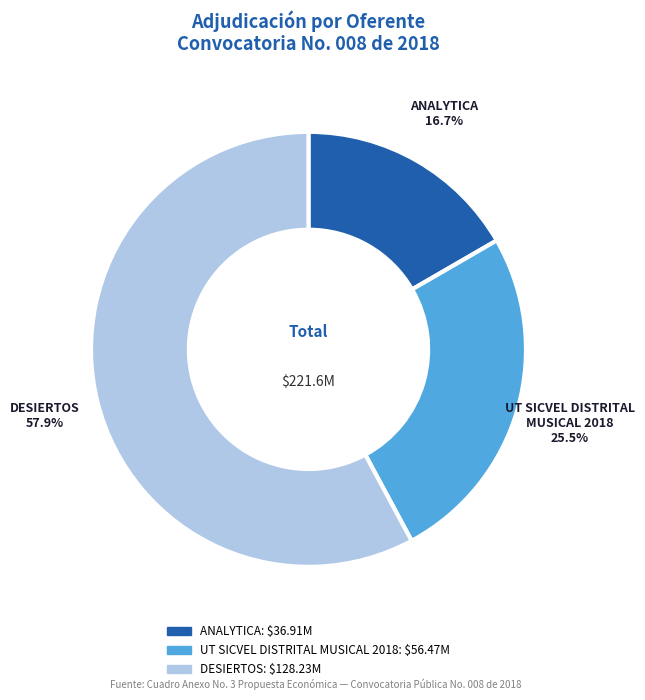

To the nearest percent, what is the difference between the largest and smallest slice percentages?

41%